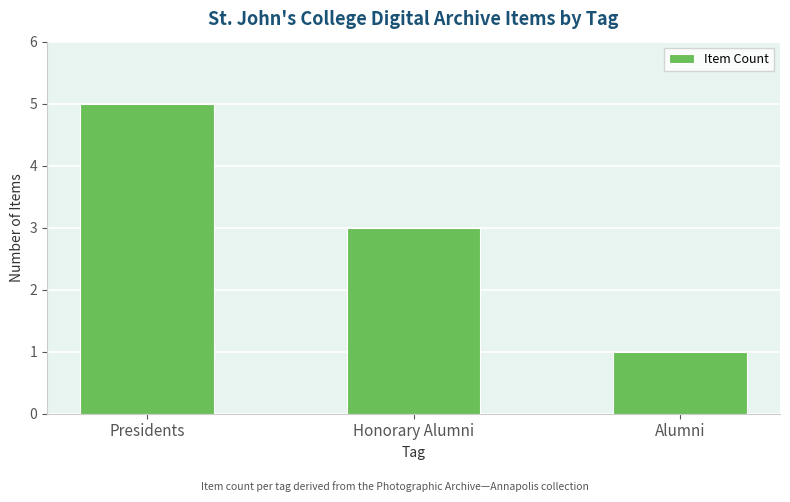

How many values are below 3?

1